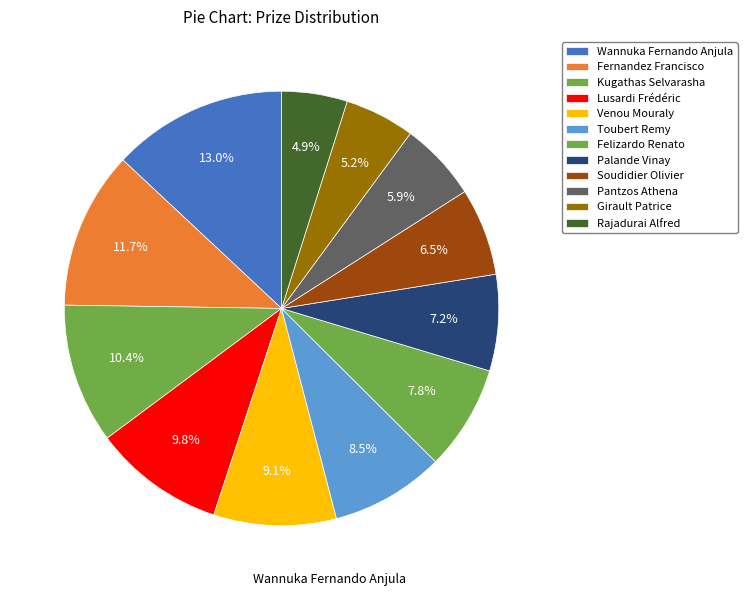

To the nearest percent, what is the average slice percentage?

8%